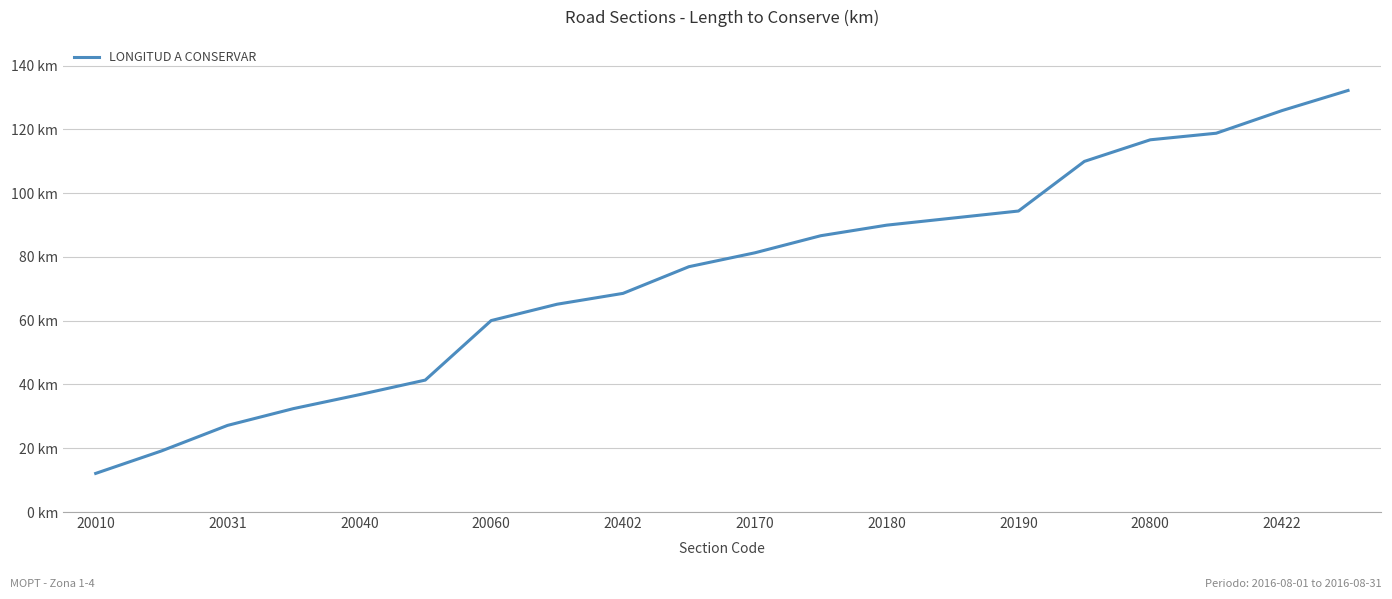

True or false: there are more than 0 points higher than both neighbors.

False